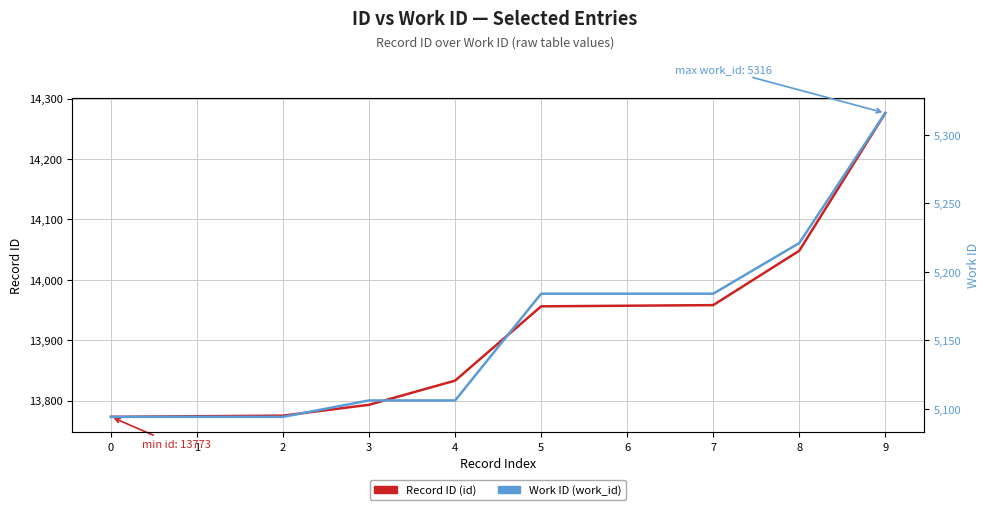

At how many categories does at least one series exceed 8434?

10